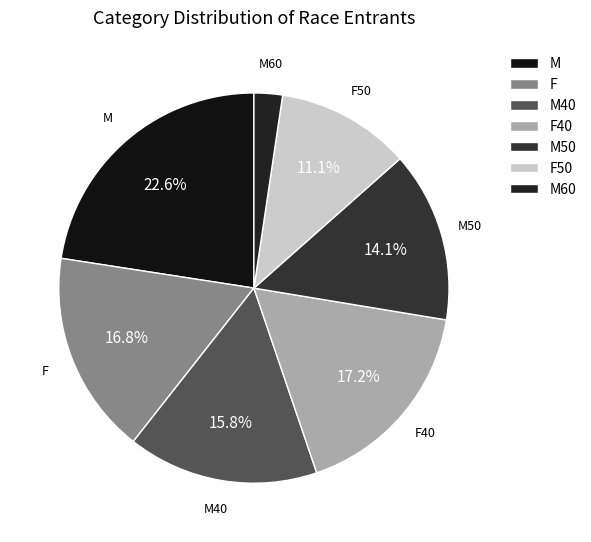

What is the ratio of the value at M50 to the value at F?

0.8